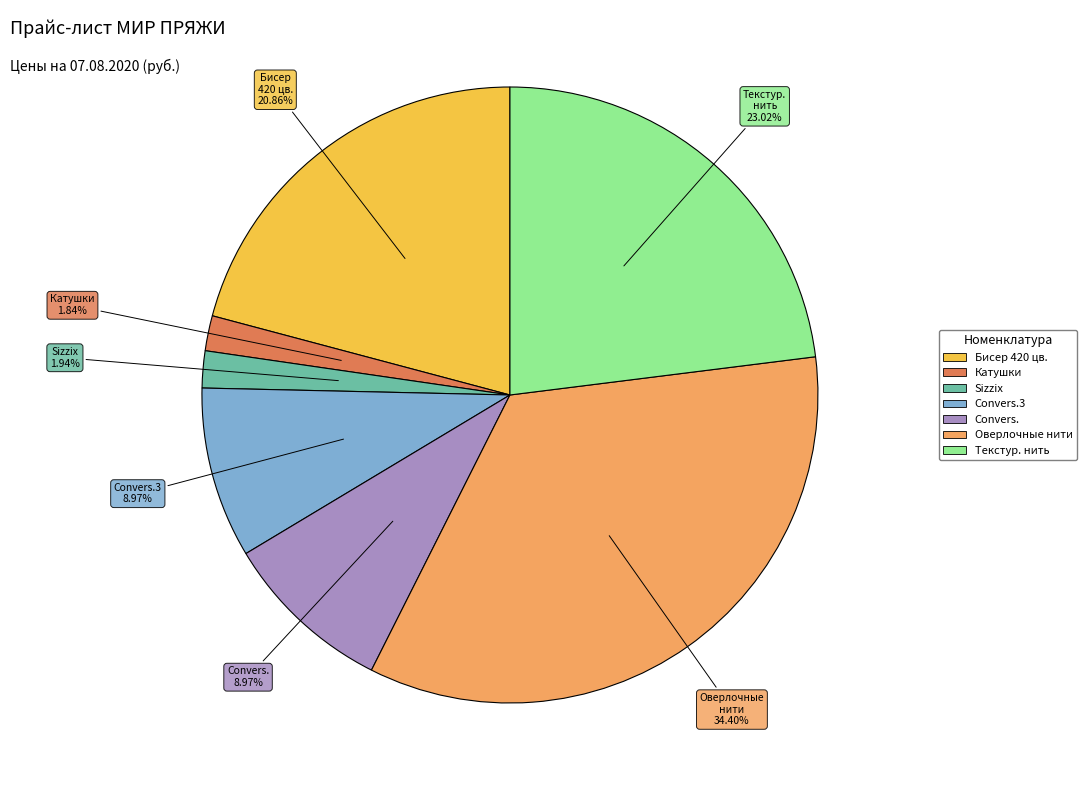

Does any single category account for the majority?

No